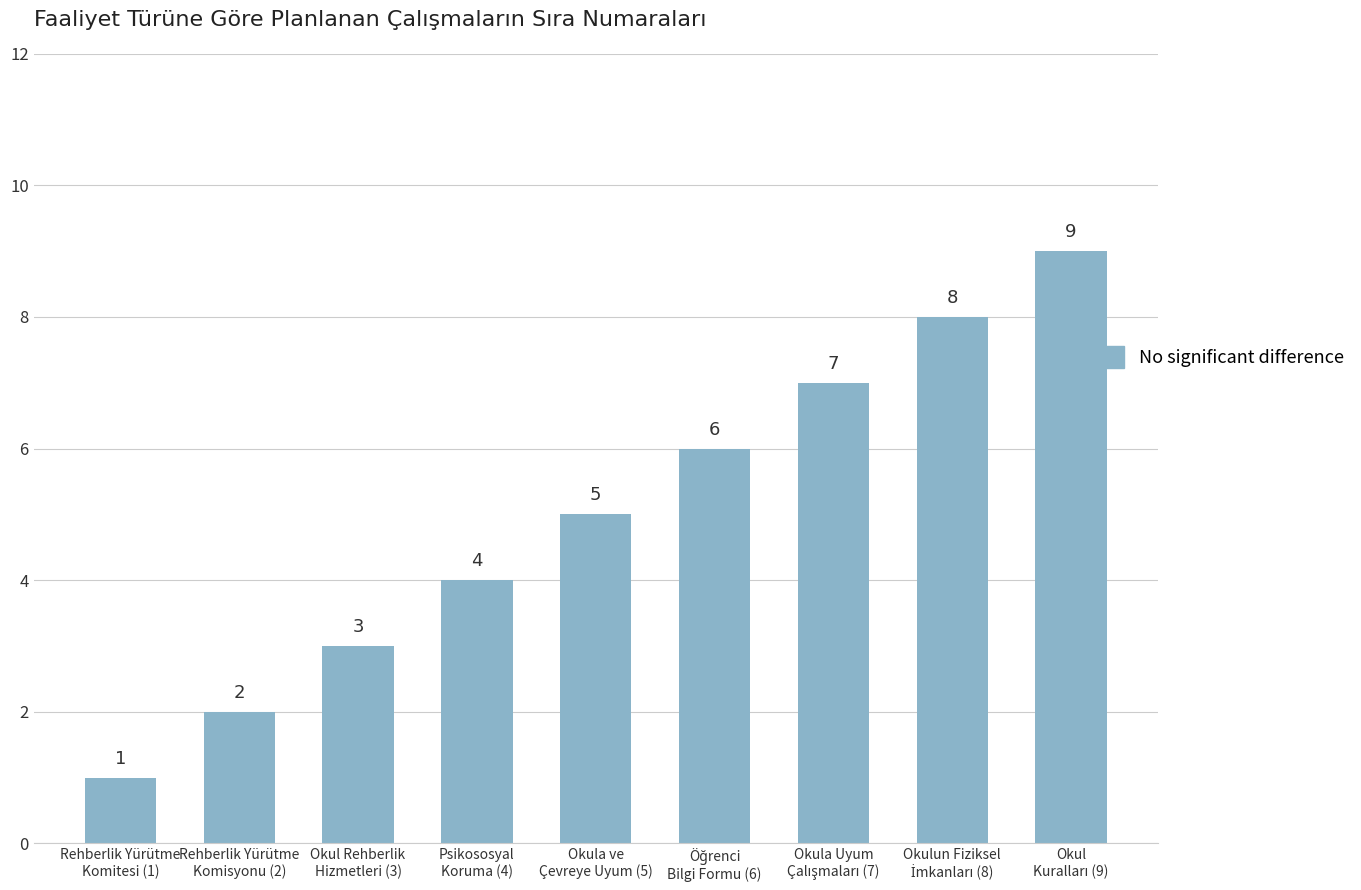

What is the sum of all values?

45